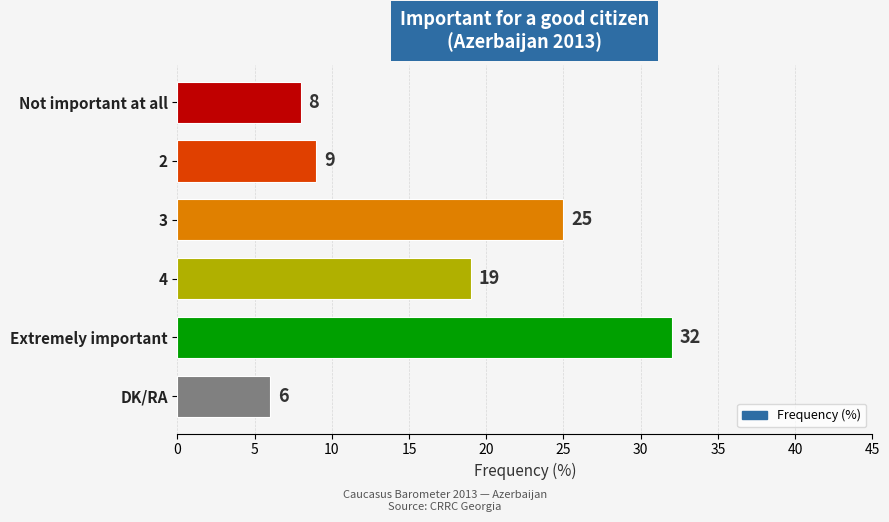

List the labels in order of value, smallest first.

DK/RA, Not important at all, 2, 4, 3, Extremely important